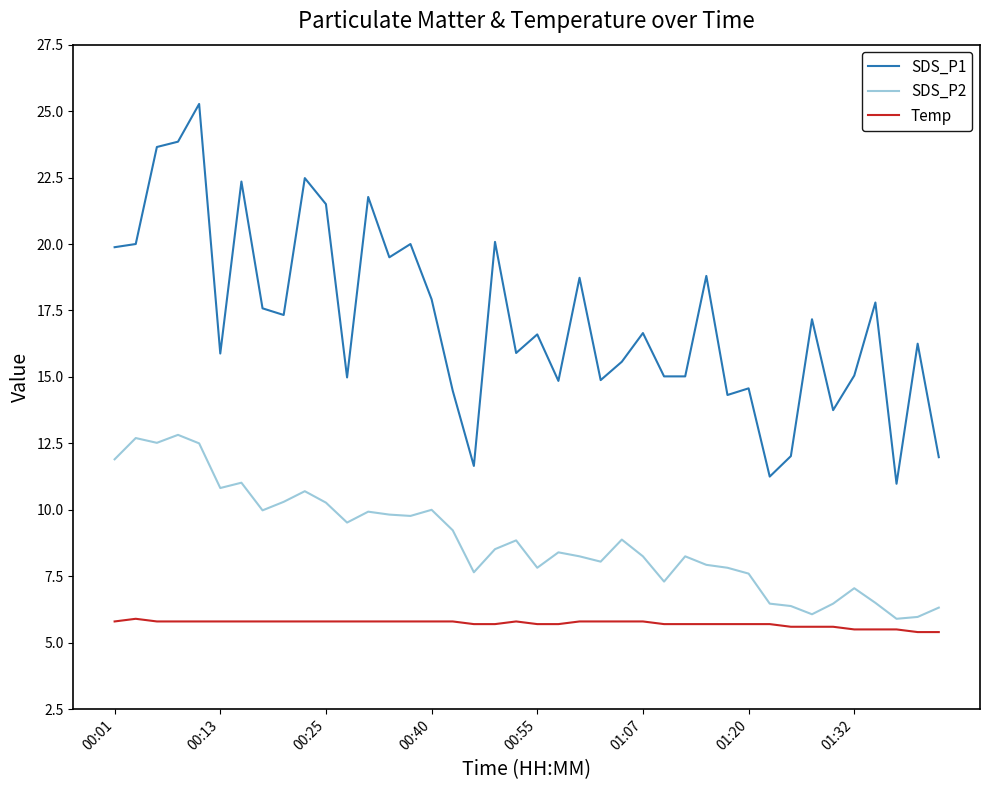

What is the minimum value for SDS_P2?

5.9